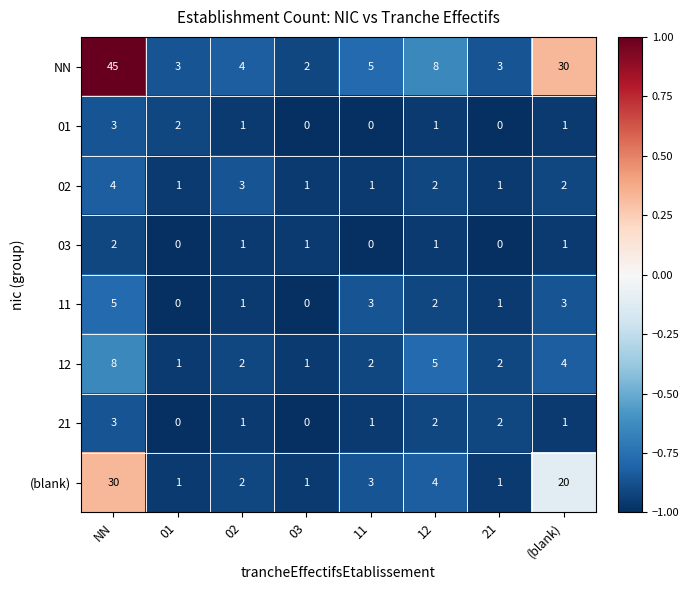

How many 03 values are between 0 and 1?

7